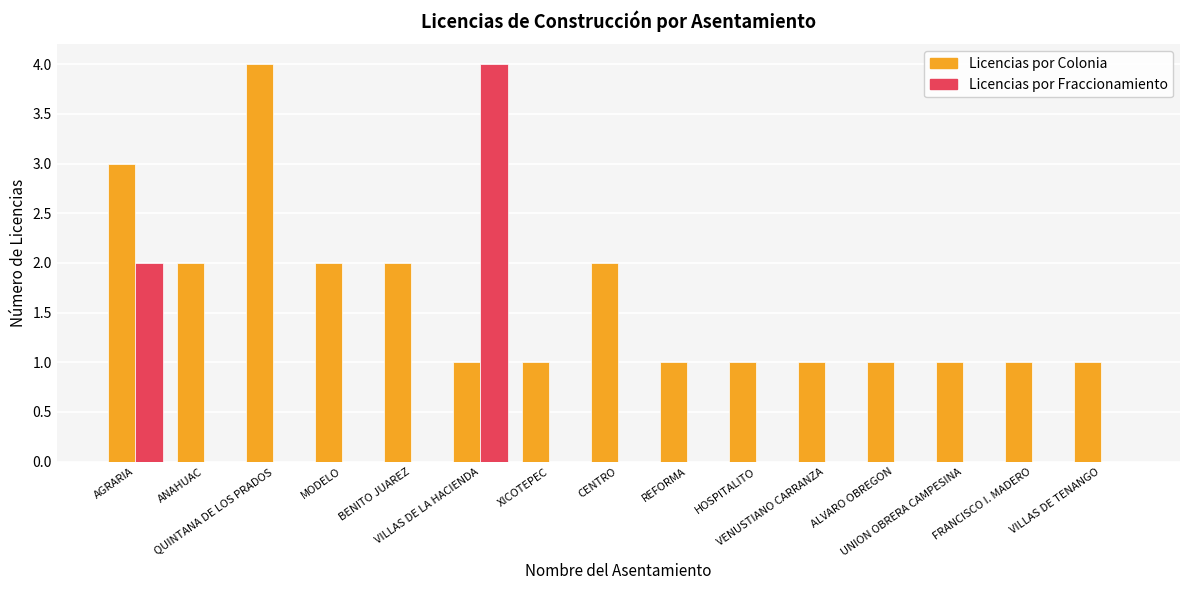

Which series has the largest total across all categories?

Licencias por Colonia